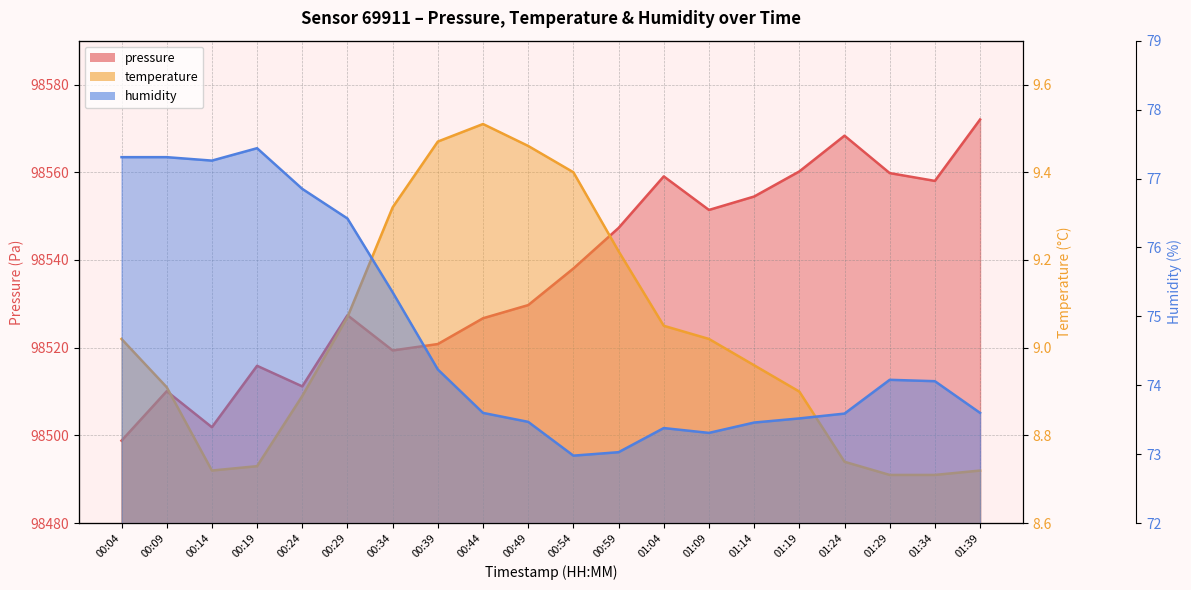

What is the difference between the highest and lowest values at 00:09?

98501.2